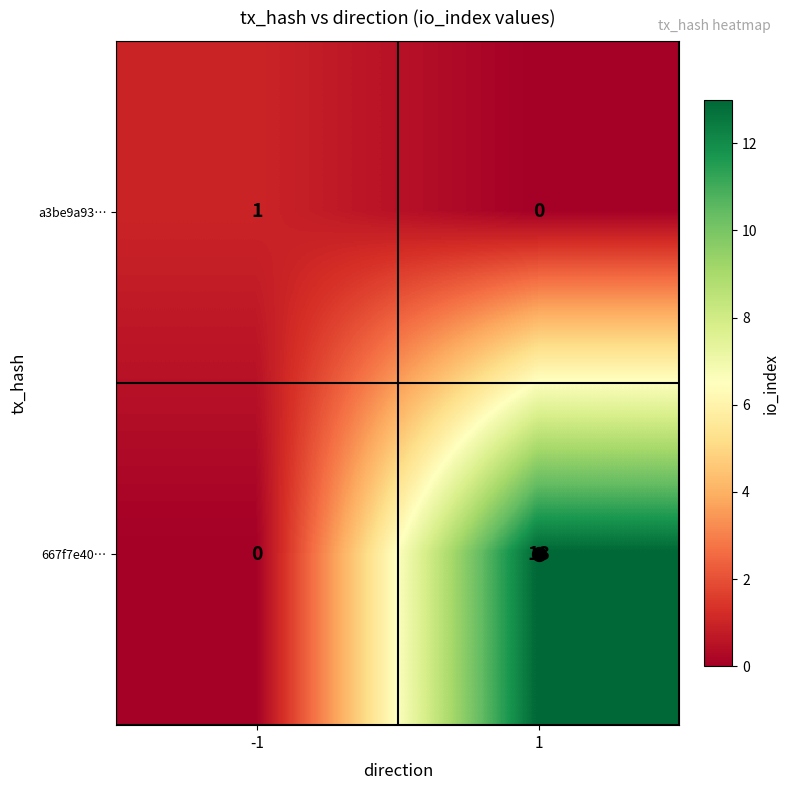

Which series changed the most between -1 and 1?

667f7e40…